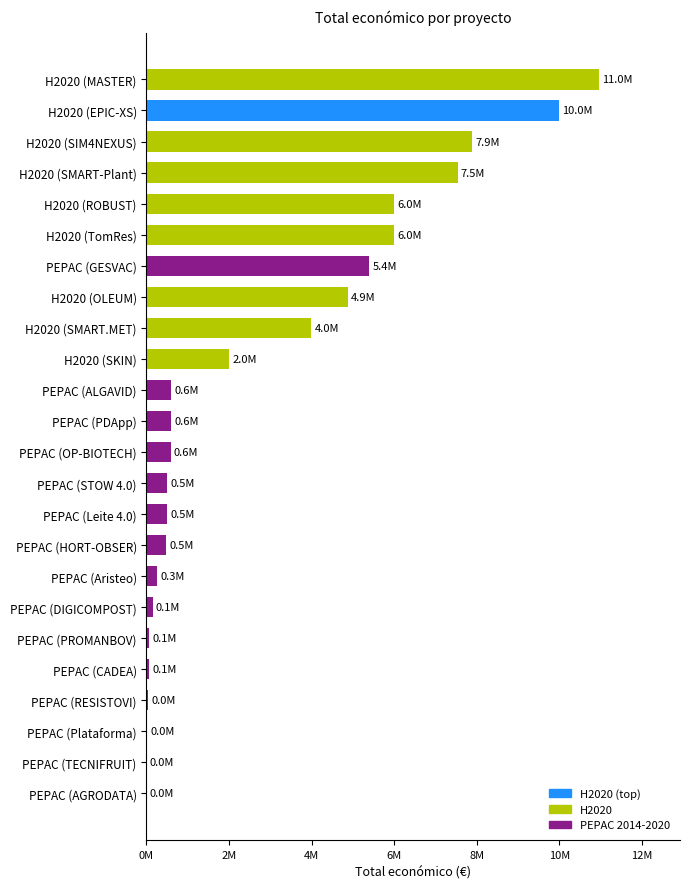

What value does the data have at PEPAC (Plataforma)?

19950